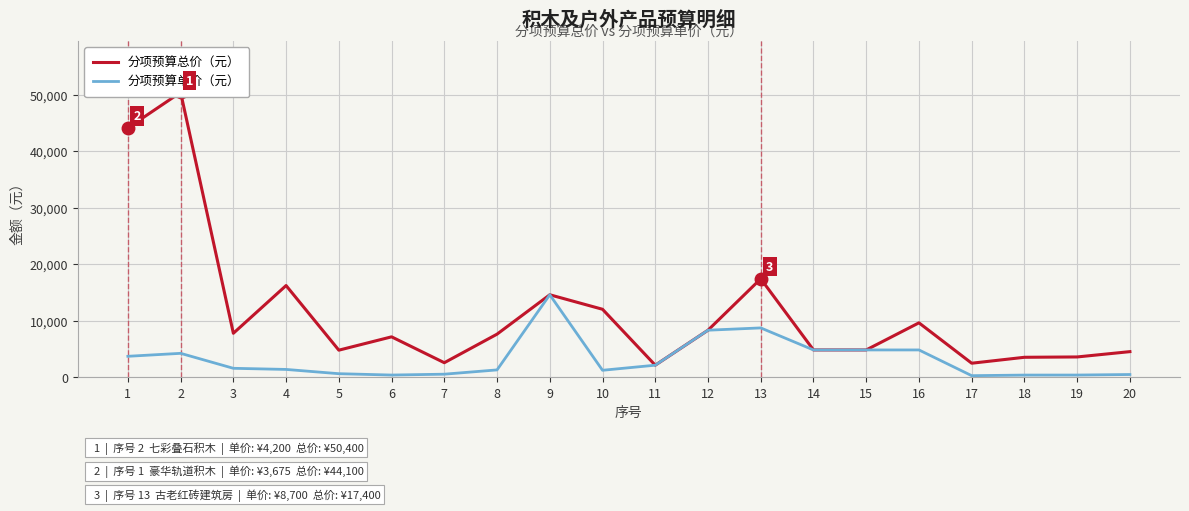

At how many categories does at least one series exceed 10211?

6